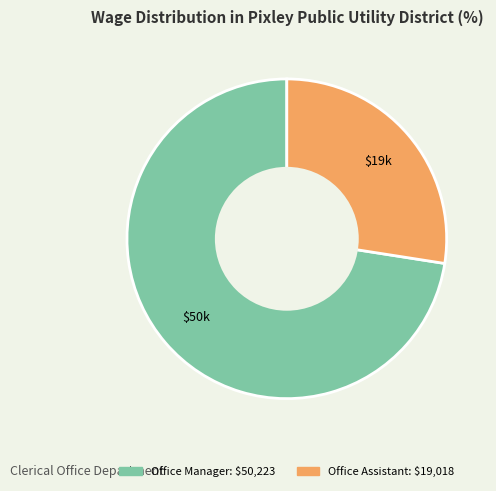

Which category has the smallest portion of the pie?

Office Assistant